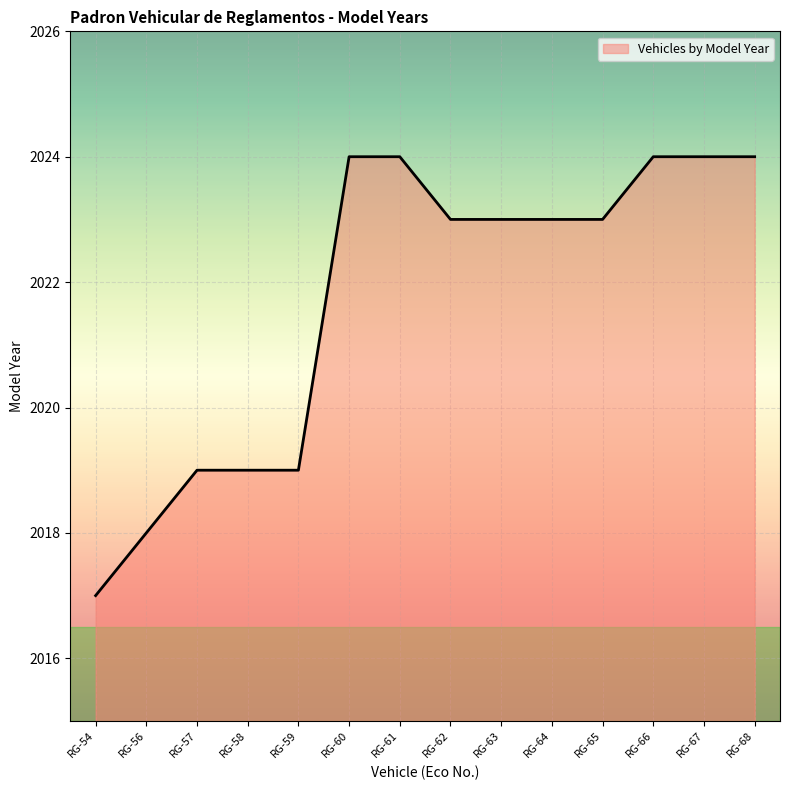

What is the maximum value shown in the chart?

2024